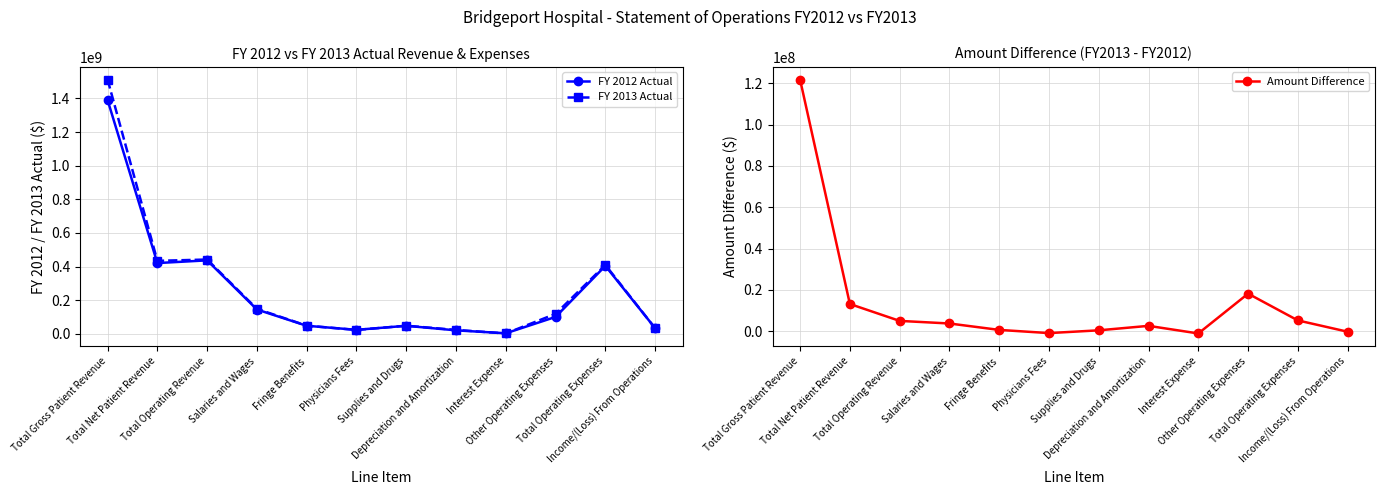

Reading right to left, transcribe all the data shown in this chart.

FY 2012 Actual: 32704000	403987000	100107000	2724000	20175000	47265000	23346000	47354000	144214000	436691000	420616000	1390798000
FY 2013 Actual: 32478000	409234000	118301000	1665000	22794000	47722000	22467000	48016000	147977000	441712000	433811000	1512520000
Amount Difference: -226000	5247000	18194000	-1059000	2619000	457000	-879000	662000	3763000	5021000	13195000	121722000